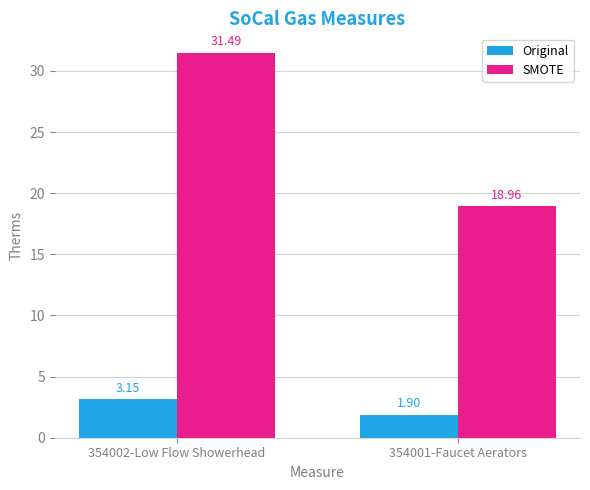

What are all the series names shown in the legend?

Original, SMOTE